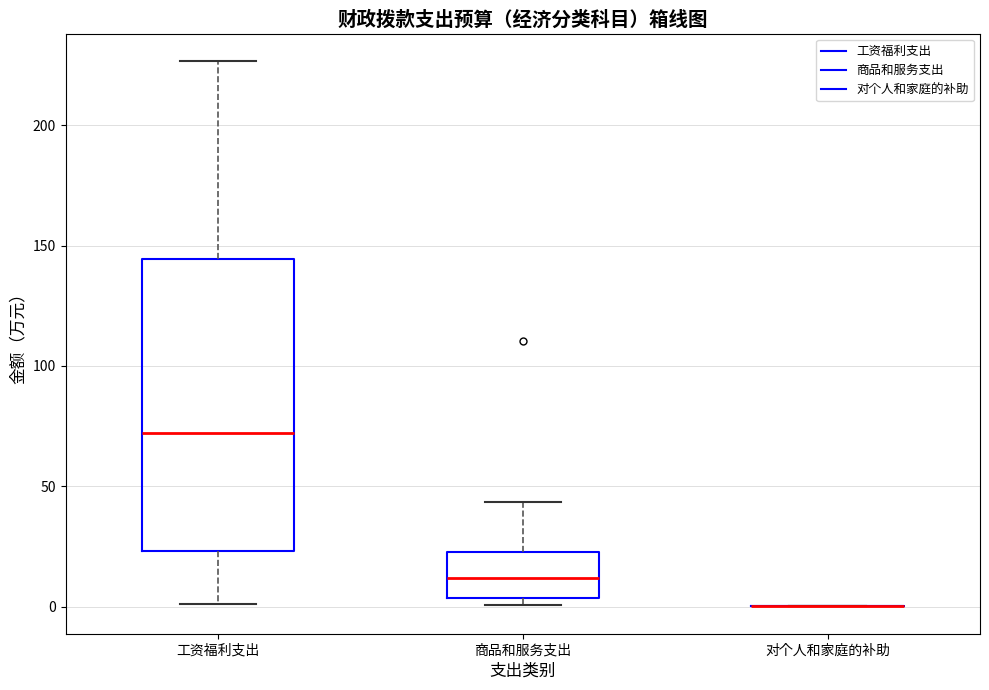

Reading left to right, transcribe this box plot: for each box, give where its median line is, the range the box spans, and where its two whiskers end, as read against the y-axis. The values are not printed on the chart, so give them approximately, as read against the axis.

工资福利支出: median 70, box 25 to 145, whiskers 0 to 225
商品和服务支出: median 10, box 5 to 25, whiskers 0 to 45
对个人和家庭的补助: box collapsed to a line at 0, whiskers 0 to 0